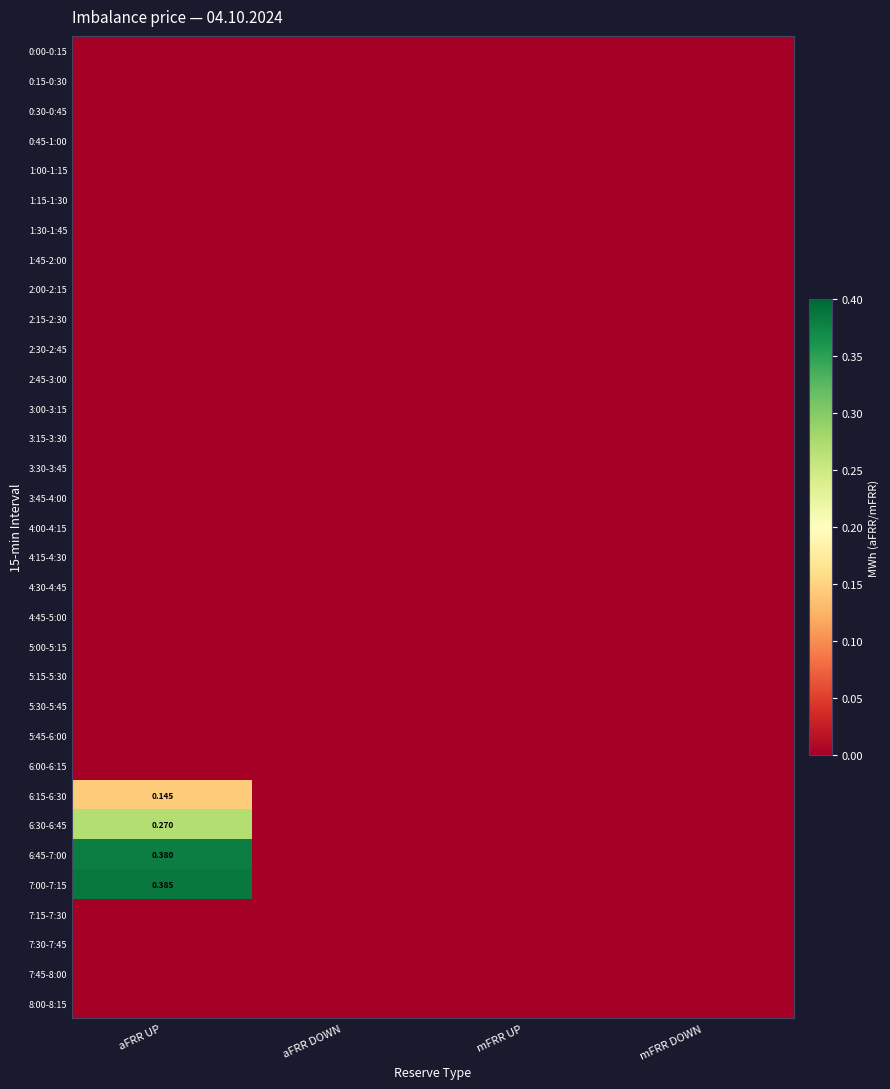

Count the 7:00-7:15 values in the range 0 to 1.

4